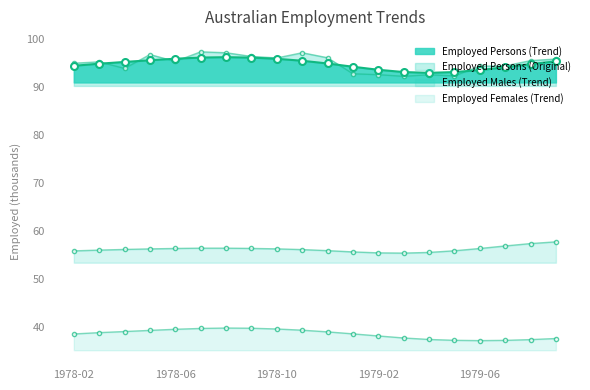

True or false: Employed total Females (Trend) and Employed total Males (Trend) intersect in this chart.

False